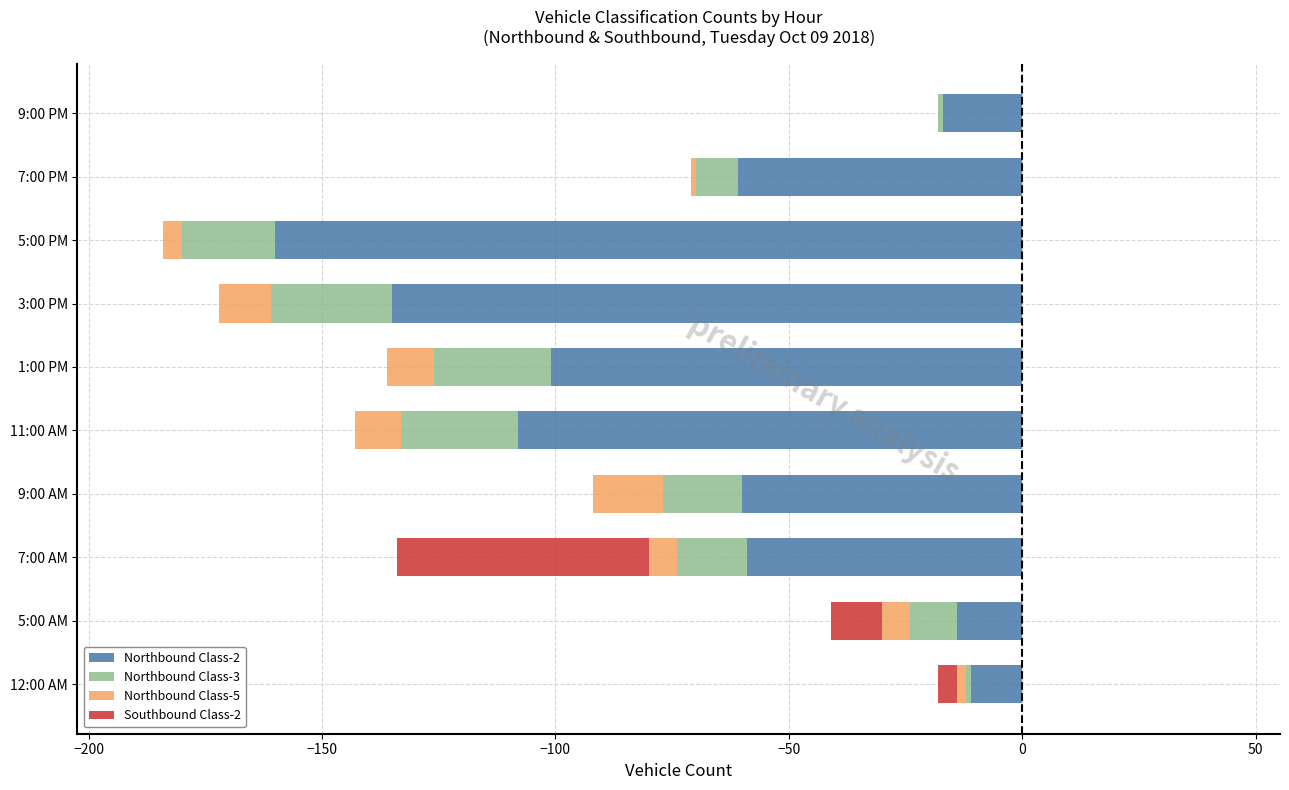

Does the chart contain any negative values?

Yes